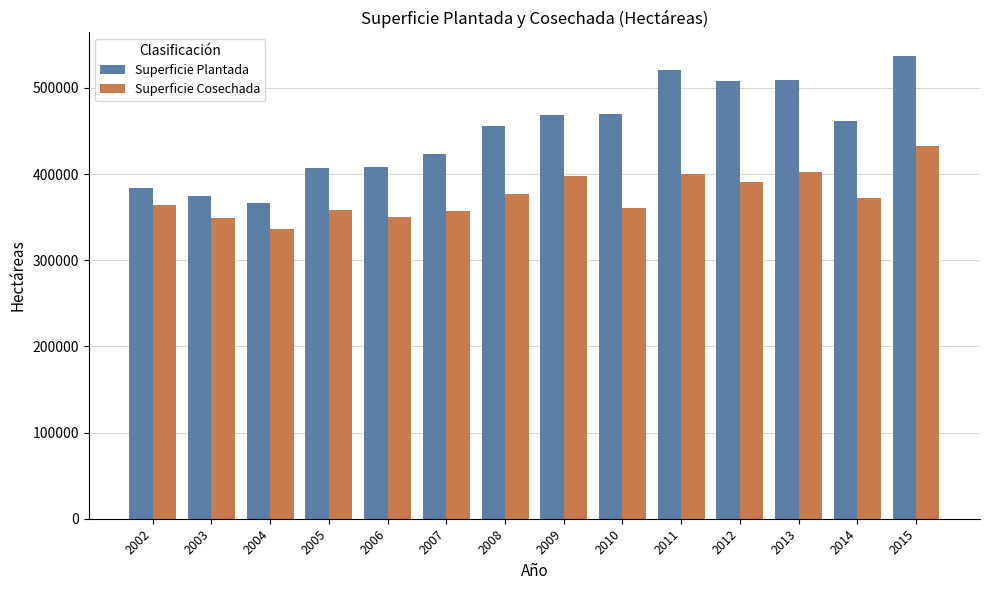

Rank the series by their average value, from highest to lowest.

Superficie Plantada, Superficie Cosechada